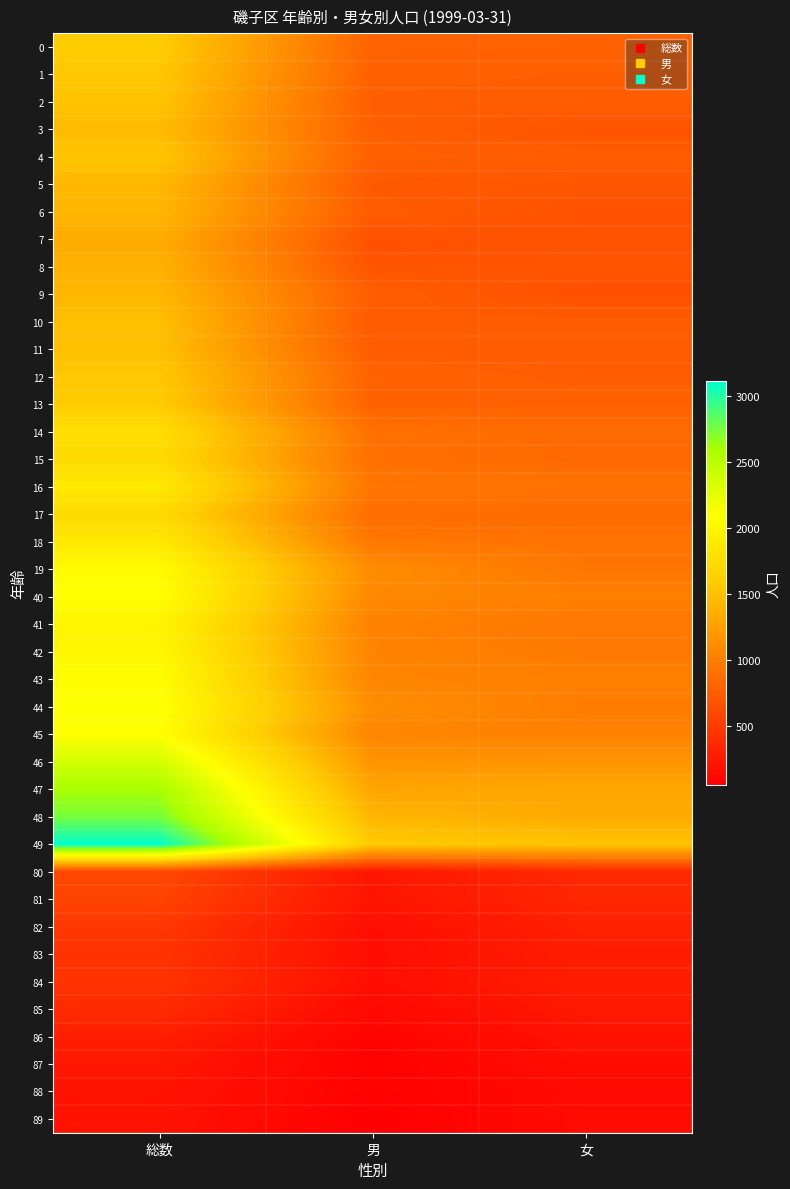

Reading right to left, extract all data points from this chart.

0: 女=795	男=802	総数=1597
1: 女=769	男=784	総数=1553
2: 女=758	男=767	総数=1525
3: 女=684	男=775	総数=1459
4: 女=755	男=784	総数=1539
5: 女=705	男=728	総数=1433
6: 女=670	男=752	総数=1422
7: 女=683	男=663	総数=1346
8: 女=695	男=687	総数=1382
9: 女=662	男=762	総数=1424
10: 女=750	男=740	総数=1490
11: 女=739	男=753	総数=1492
12: 女=761	男=799	総数=1560
13: 女=791	男=792	総数=1583
14: 女=862	男=903	総数=1765
15: 女=837	男=893	総数=1730
16: 女=930	男=944	総数=1874
17: 女=850	男=875	総数=1725
18: 女=925	男=953	総数=1878
19: 女=941	男=1116	総数=2057
40: 女=1019	男=1079	総数=2098
41: 女=953	男=1035	総数=1988
42: 女=968	男=1048	総数=2016
43: 女=1018	男=1057	総数=2075
44: 女=990	男=1124	総数=2114
45: 女=1035	男=1055	総数=2090
46: 女=1179	男=1170	総数=2349
47: 女=1304	男=1290	総数=2594
48: 女=1329	男=1420	総数=2749
49: 女=1533	男=1577	総数=3110
80: 女=371	男=231	総数=602
81: 女=352	男=214	総数=566
82: 女=304	男=172	総数=476
83: 女=277	男=167	総数=444
84: 女=279	男=172	総数=451
85: 女=249	男=131	総数=380
86: 女=202	男=88	総数=290
87: 女=164	男=73	総数=237
88: 女=135	男=75	総数=210
89: 女=147	男=56	総数=203